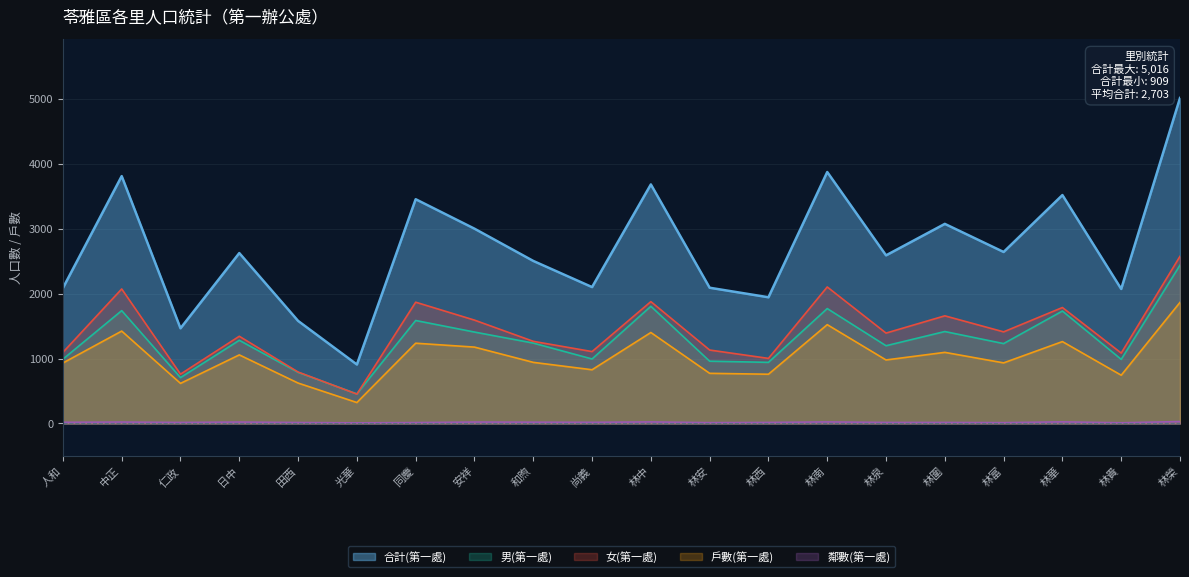

List the labels in order of 女(第一處) value, largest first.

林榮, 林南, 中正, 林中, 同慶, 林華, 林圍, 安祥, 林富, 林泉, 日中, 和煦, 林安, 尚義, 人和, 林貴, 林西, 田西, 仁政, 光華